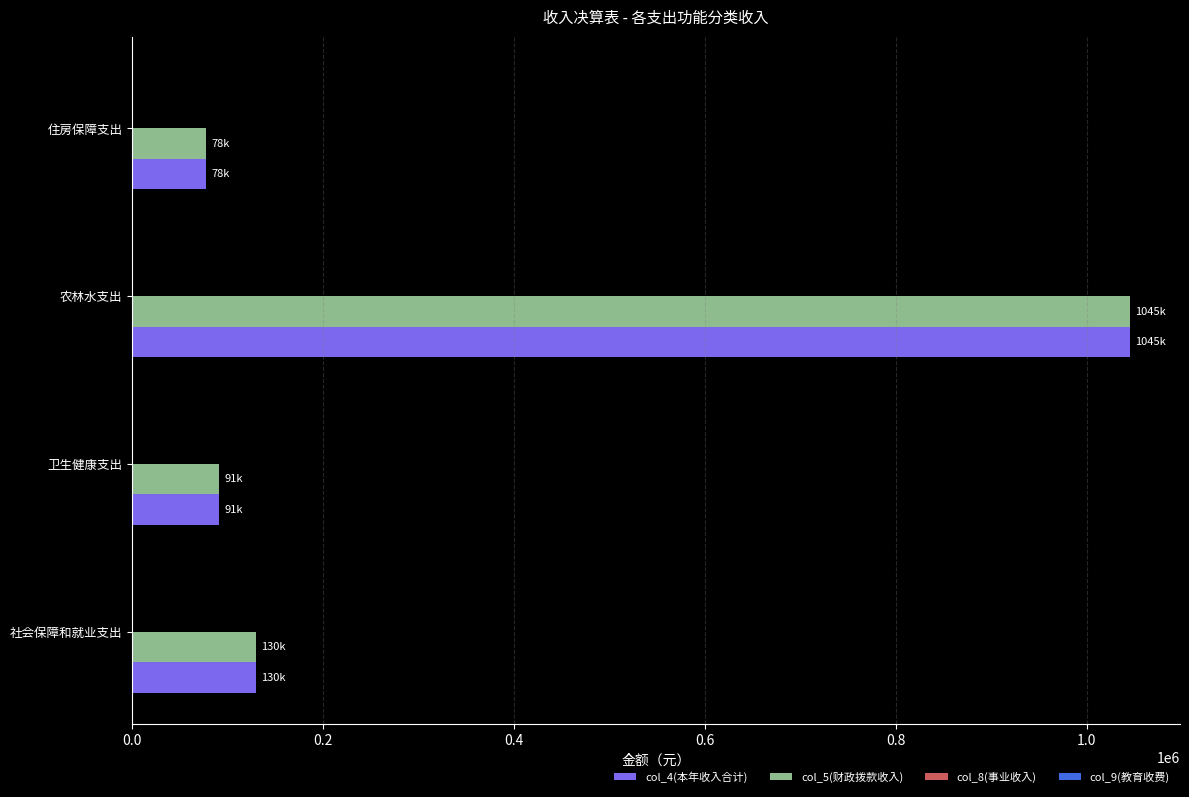

The col_4(本年收入合计) series shows 39700.2 at 住房保障支出. True or false?

False